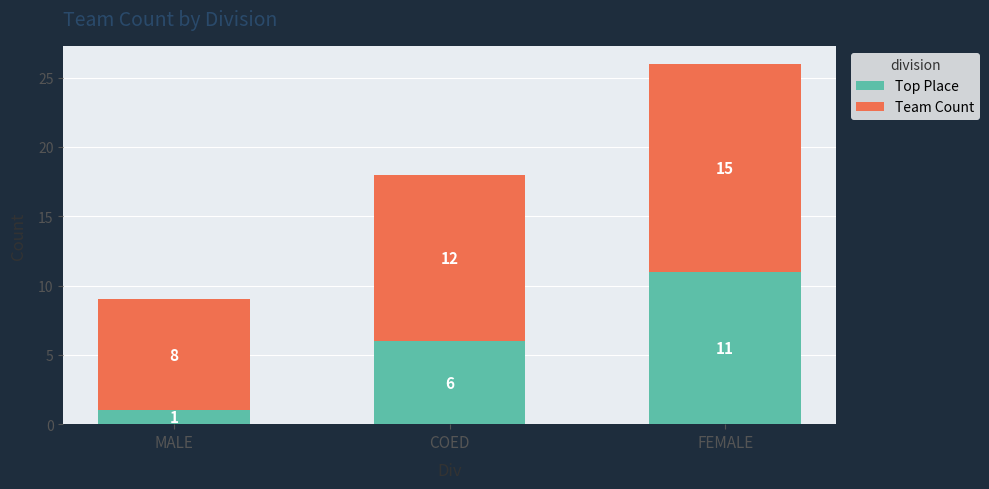

What is the difference between the second highest and minimum values in the Top Place series?

5